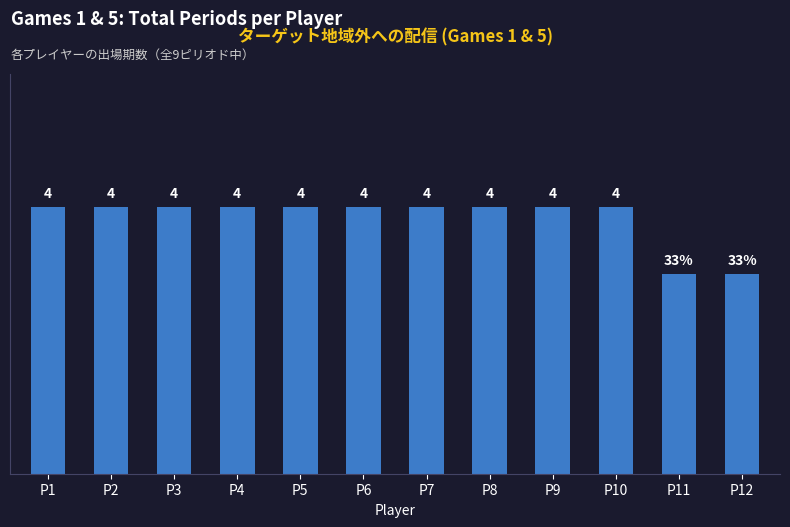

Are the bars horizontal?

No